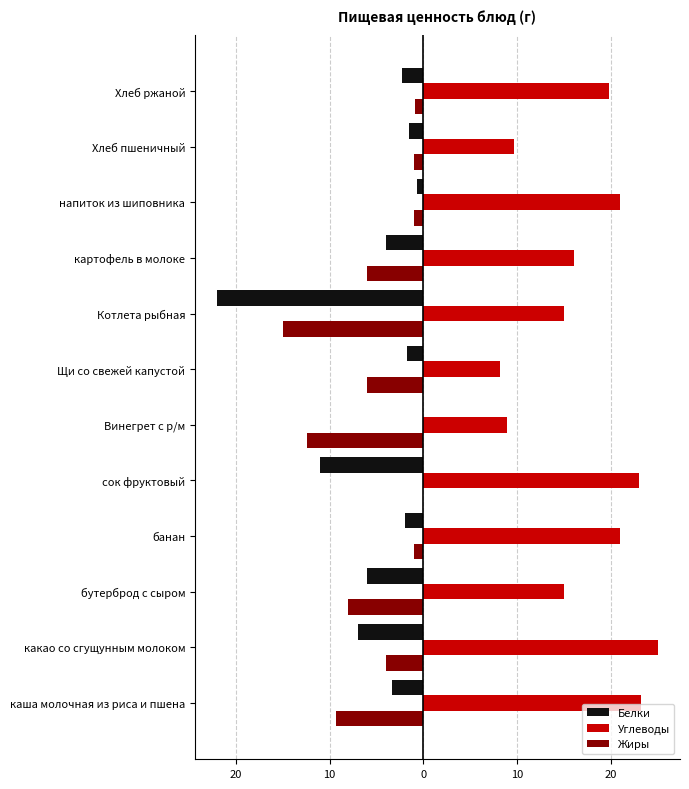

What are all the series names shown in the legend?

Белки, Углеводы, Жиры